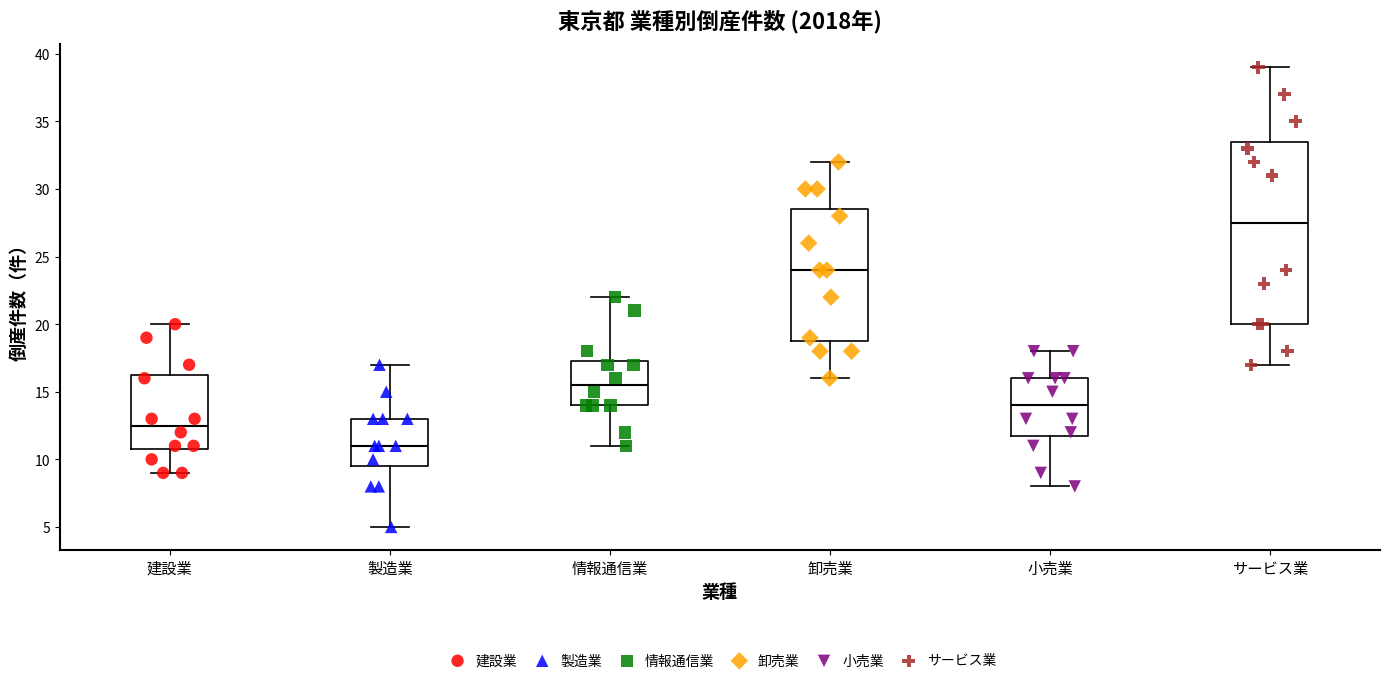

Which box is the tallest, from its lower edge to its upper edge?

サービス業